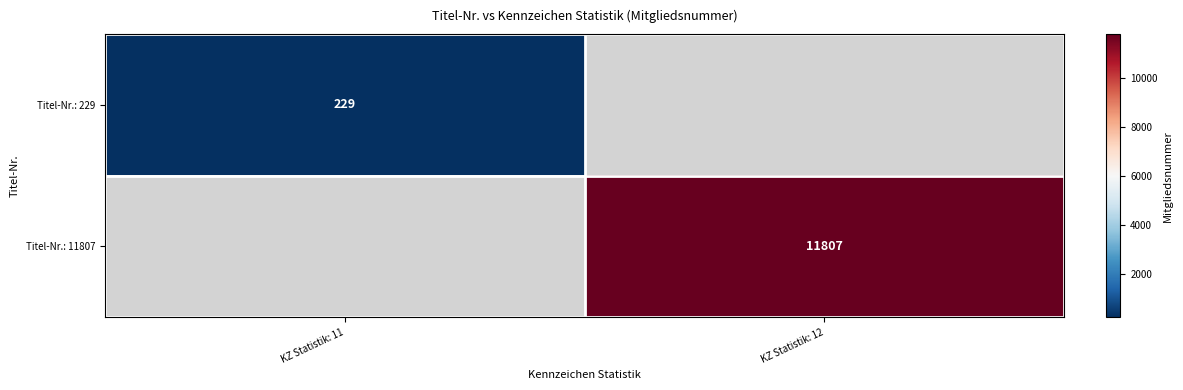

True or false: Titel-Nr.: 11807 has a value of 4657 at KZ Statistik: 12.

False